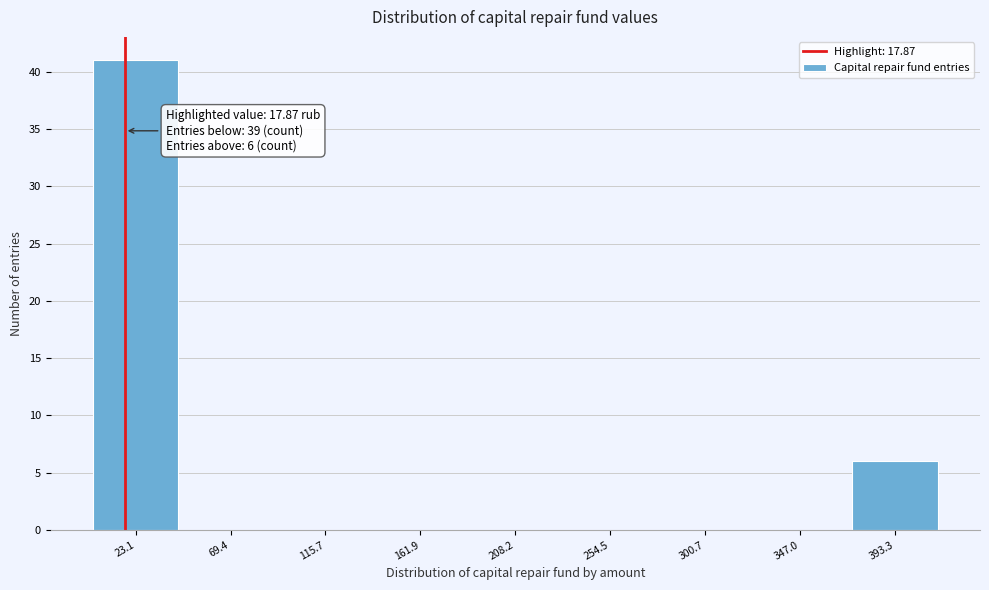

Which range on the x-axis has the tallest bar?

0 to 45